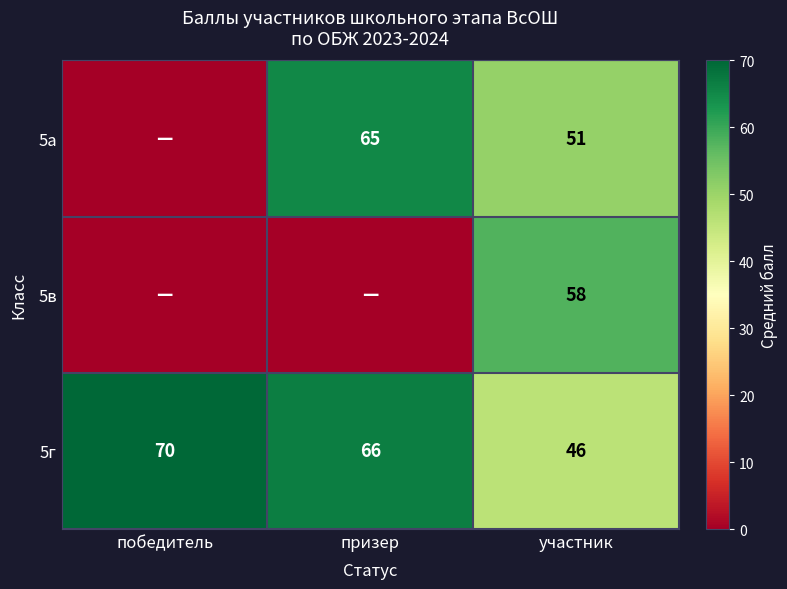

How many data points in 5г are less than 66?

1